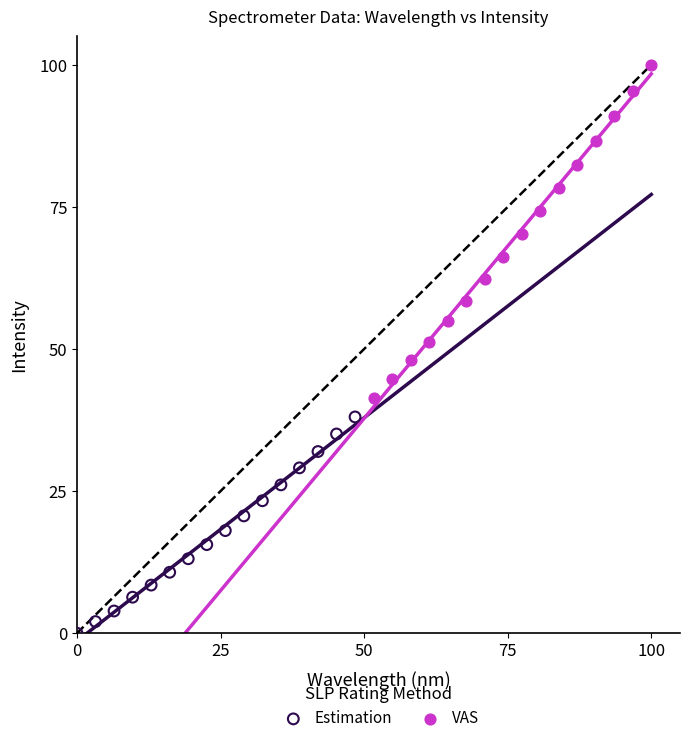

Which series has the widest spread of Y values?

VAS